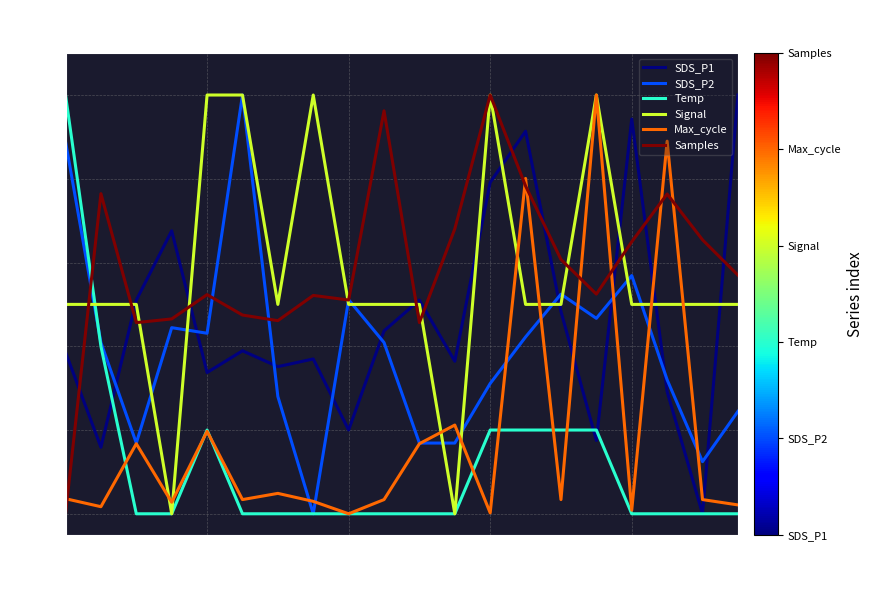

What is the highest value of the Max_cycle series?

100.0